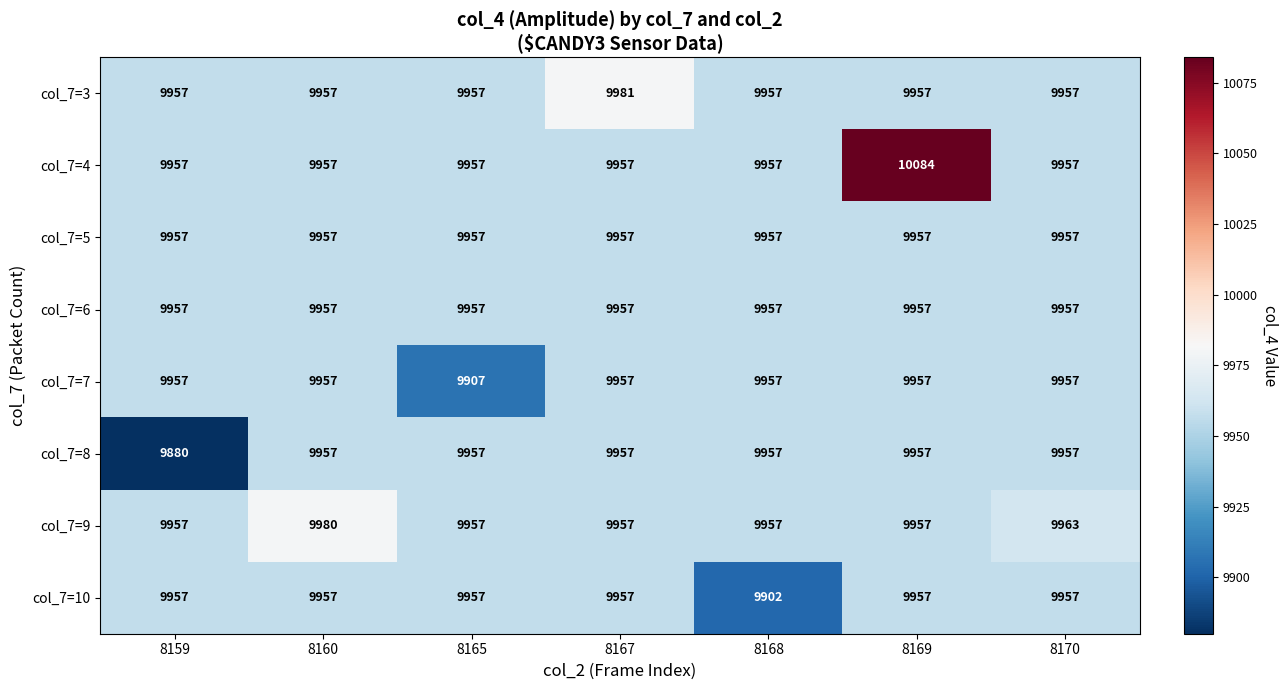

Which category has the lowest value across all series?

8159